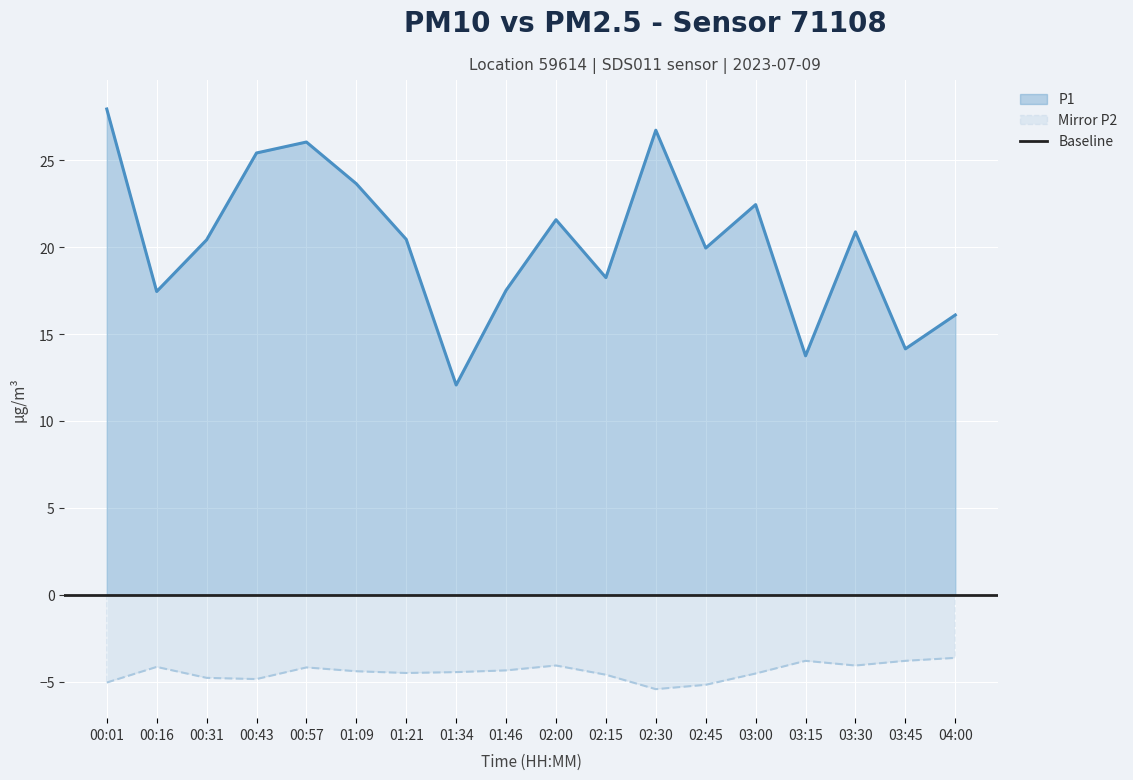

At how many categories does at least one series exceed 12?

18